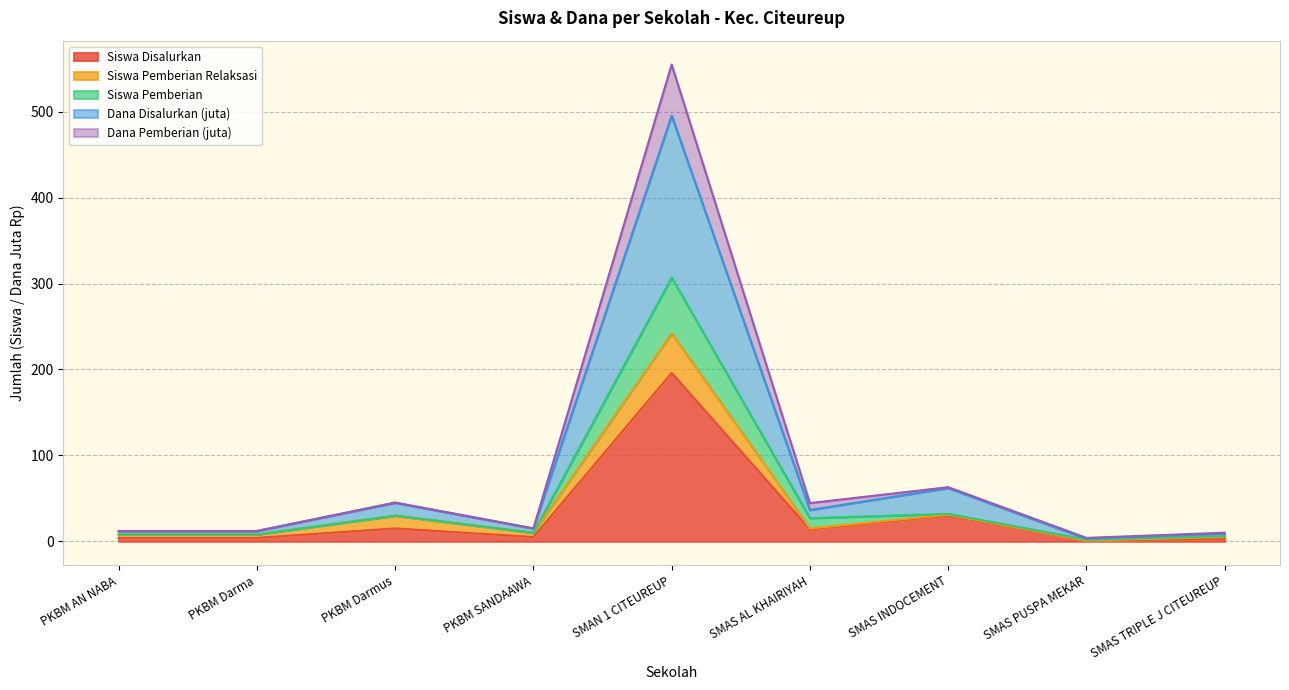

What are all the series names shown in the legend?

Siswa Disalurkan, Siswa Pemberian Relaksasi, Siswa Pemberian, Dana Disalurkan (juta), Dana Pemberian (juta)